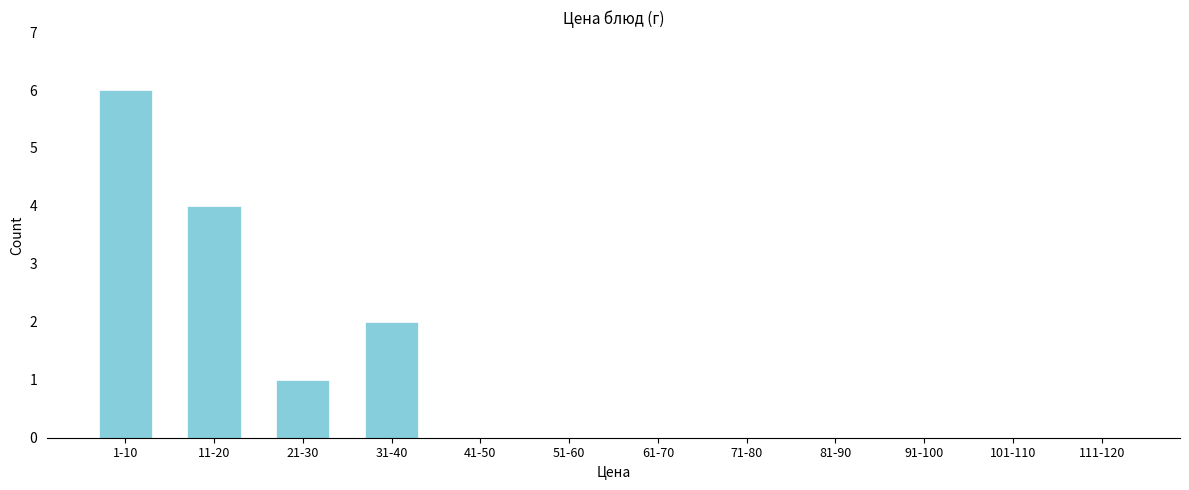

Reading left to right, extract all data points from this chart.

1-10=6	11-20=4	21-30=1	31-40=2	41-50=0	51-60=0	61-70=0	71-80=0	81-90=0	91-100=0	101-110=0	111-120=0